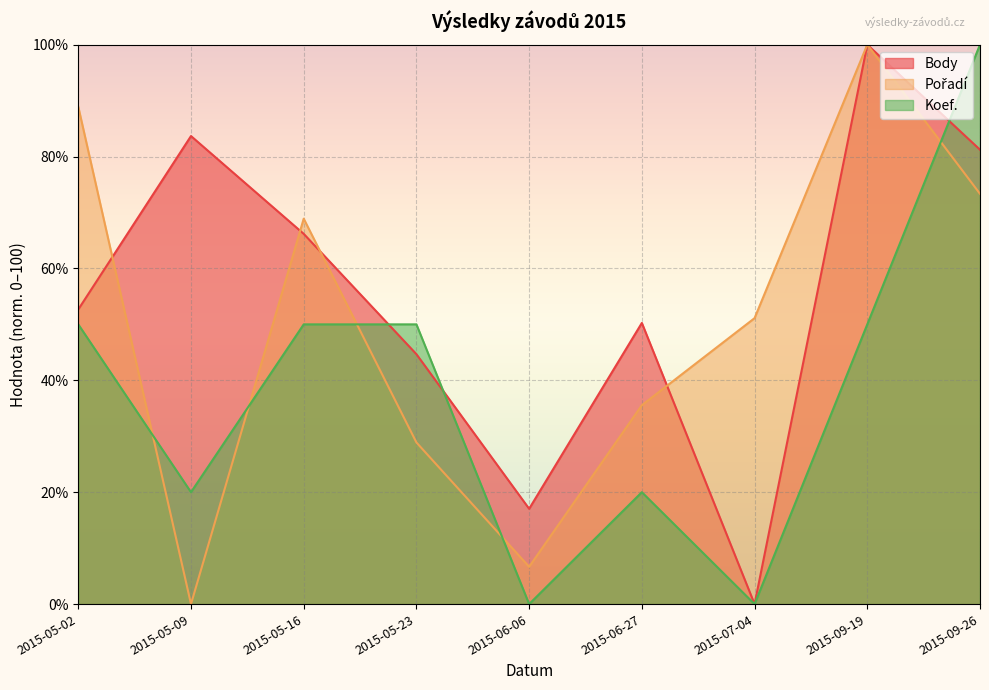

At which label is Body closest to 50?

2015-06-27